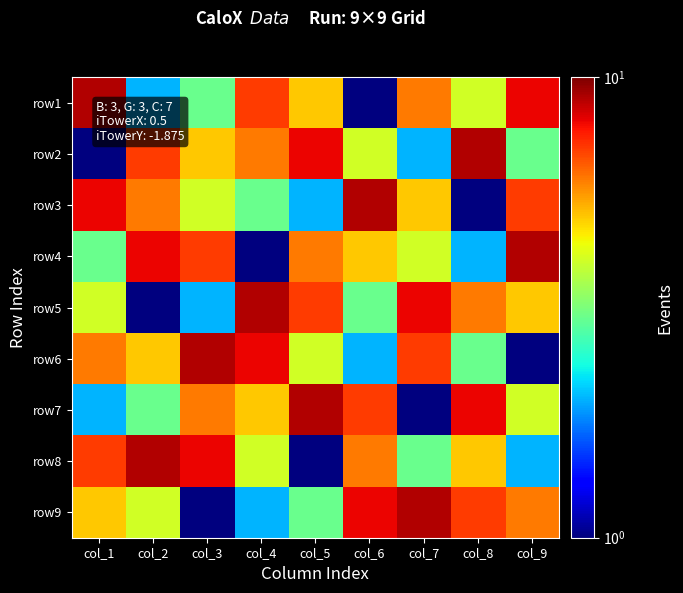

Which has a higher value, col_7 or col_1?

col_1